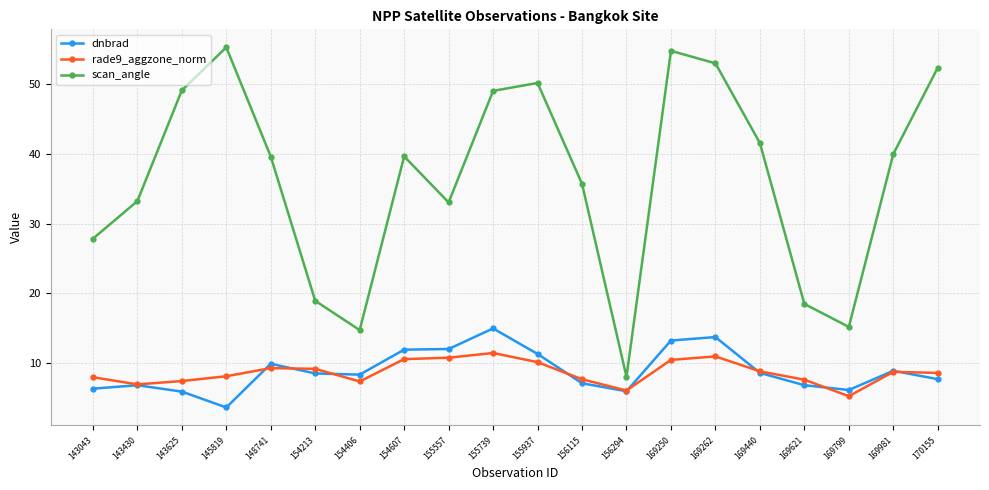

What are all the series names shown in the legend?

dnbrad, rade9_aggzone_norm, scan_angle